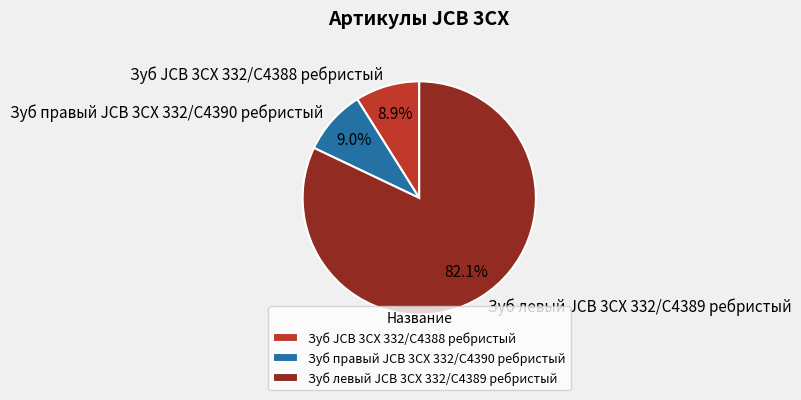

The Зуб JCB 3CX 332/C4388 ребристый slice represents 9% of the pie. True or false?

True